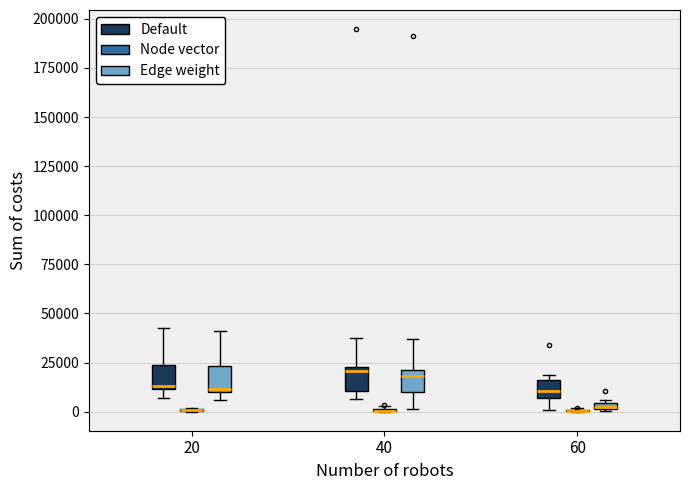

Where is the lower edge of the box for 60 (Edge weight) on the y-axis? The values are not printed on the chart, so give them approximately, as read against the axis.

0